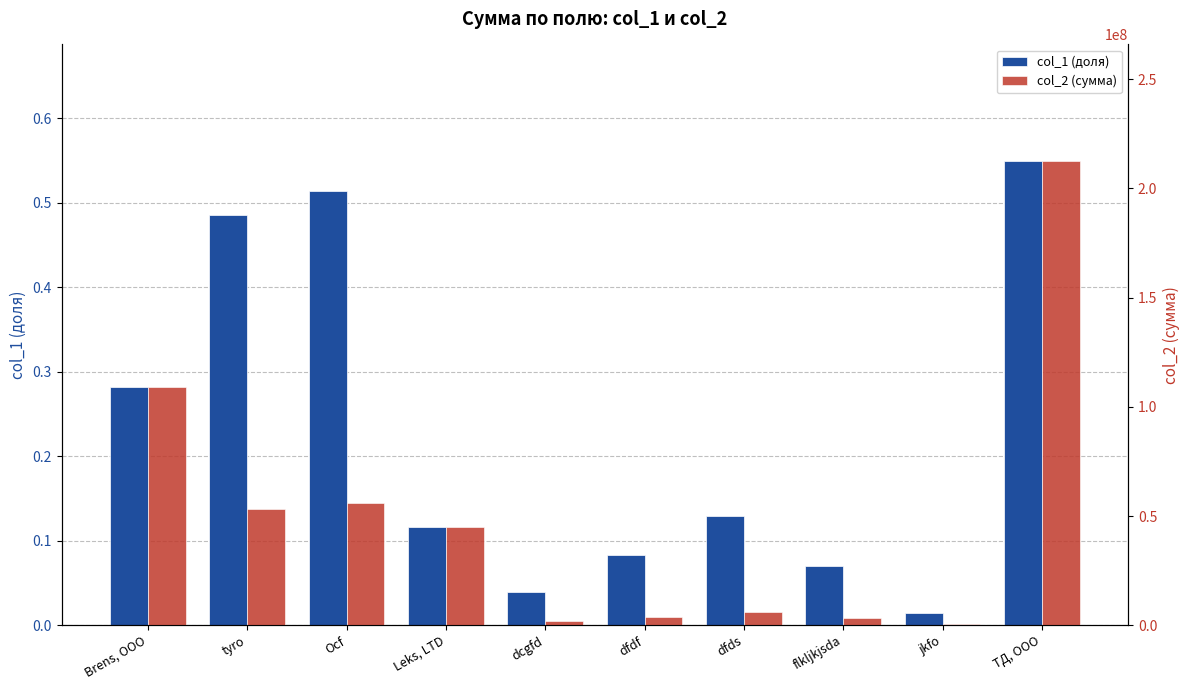

What is the greatest value displayed?

212748597.2